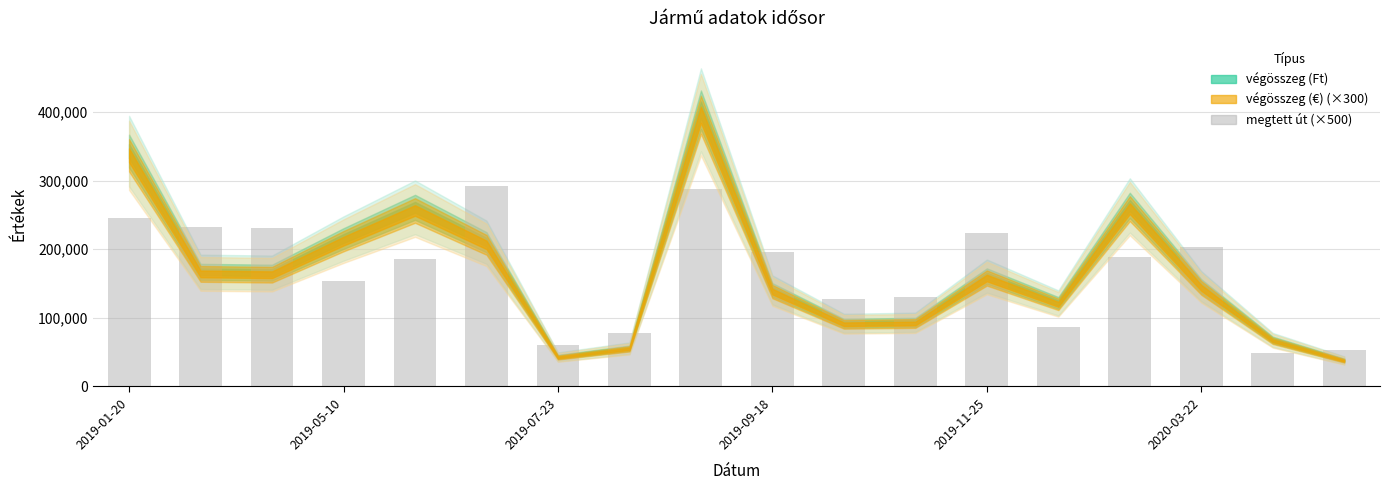

What is the average value?

167917